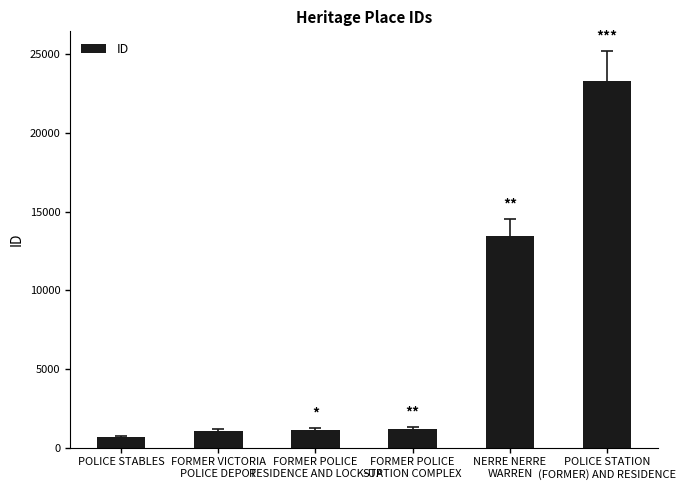

Does the chart contain any negative values?

No